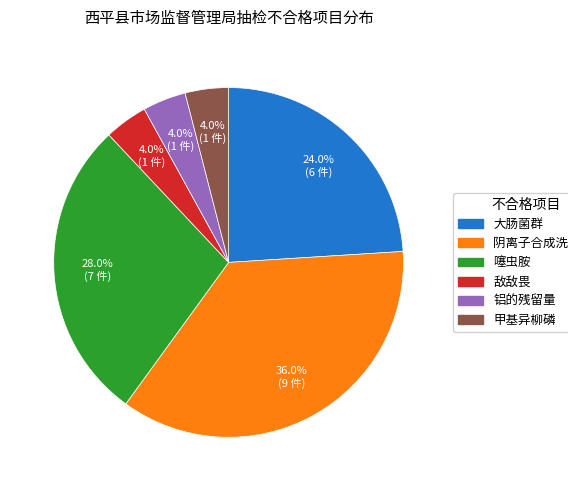

What percentage is the 甲基异柳磷 slice, to the nearest percent?

4%